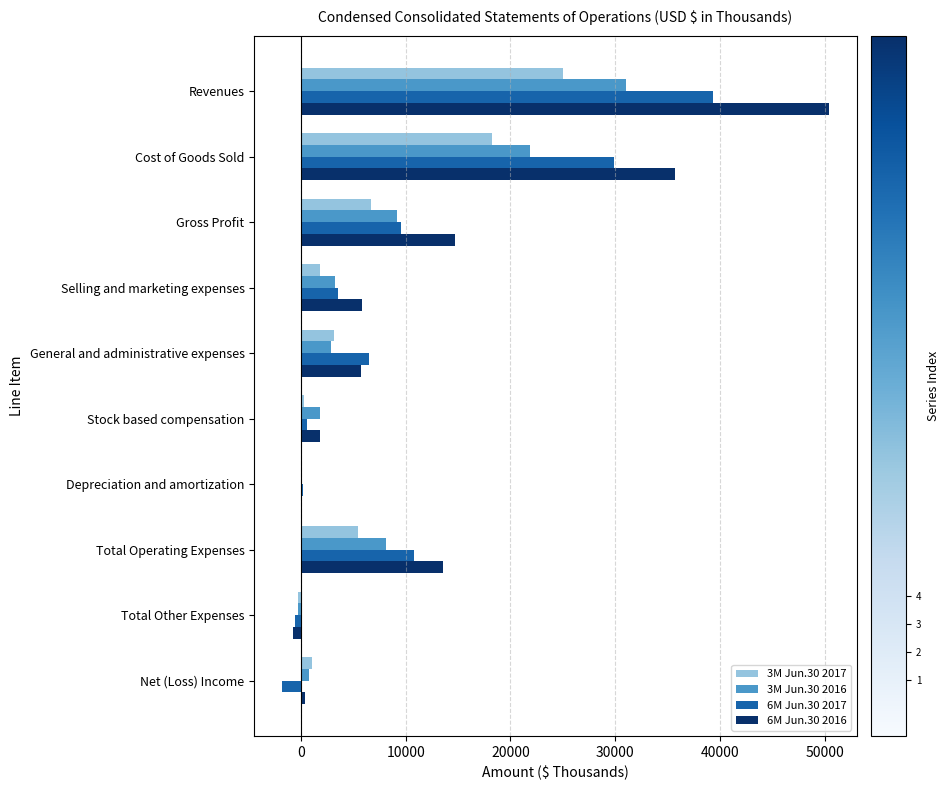

Which series has the widest spread of values?

6M Jun.30 2016